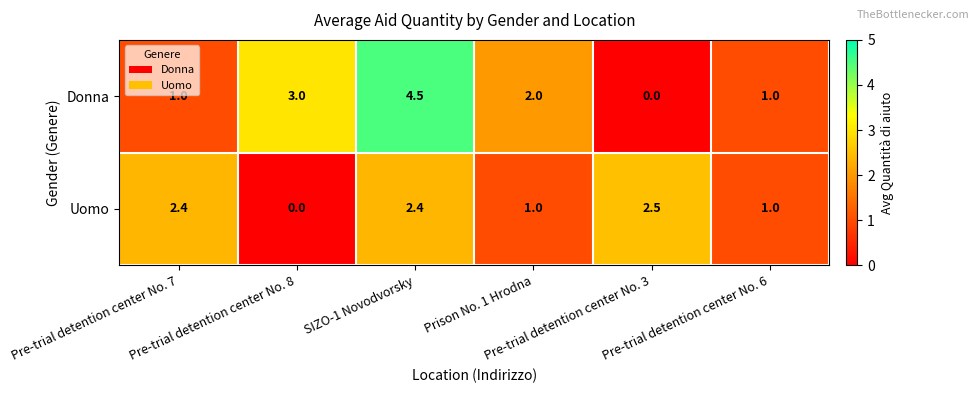

Which series has the largest total across all categories?

Donna